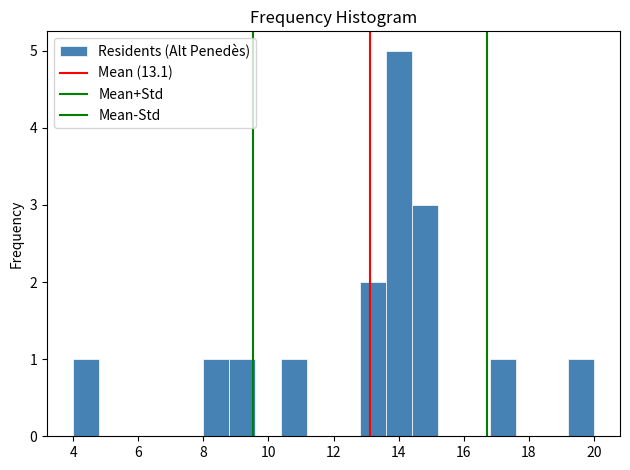

Reading left to right, list every bar in this chart as the range it spans on the x-axis followed by its height. The values are not printed on the chart, so give them approximately, as read against the axis.

4.0 to 4.8: 1
4.8 to 5.6: 0
5.6 to 6.4: 0
6.4 to 7.2: 0
7.2 to 8.0: 0
8.0 to 8.8: 1
8.8 to 9.6: 1
9.6 to 10.4: 0
10.4 to 11.2: 1
11.2 to 12.0: 0
12.0 to 12.8: 0
12.8 to 13.6: 2
13.6 to 14.4: 5
14.4 to 15.2: 3
15.2 to 16.0: 0
16.0 to 16.8: 0
16.8 to 17.6: 1
17.6 to 18.4: 0
18.4 to 19.2: 0
19.2 to 20.0: 1